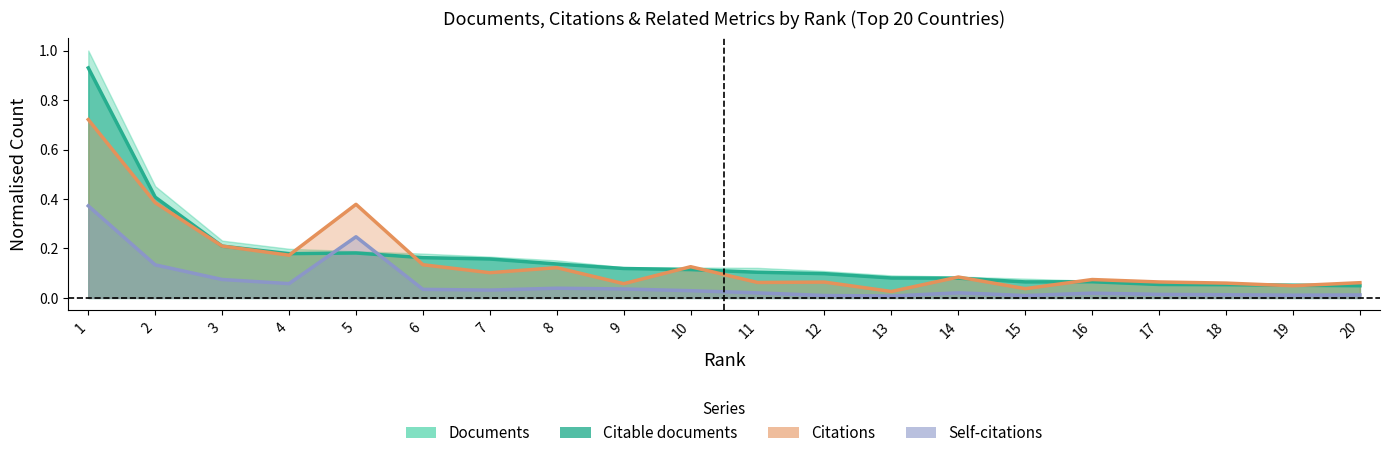

The Documents series shows 0.1 at 9. True or false?

True